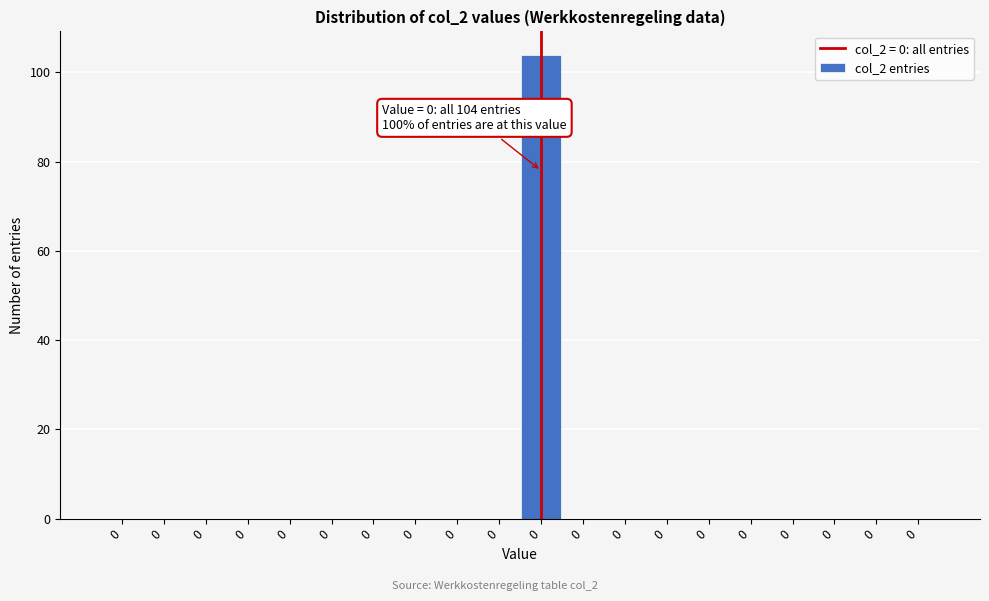

How many categories are shown in the chart?

20